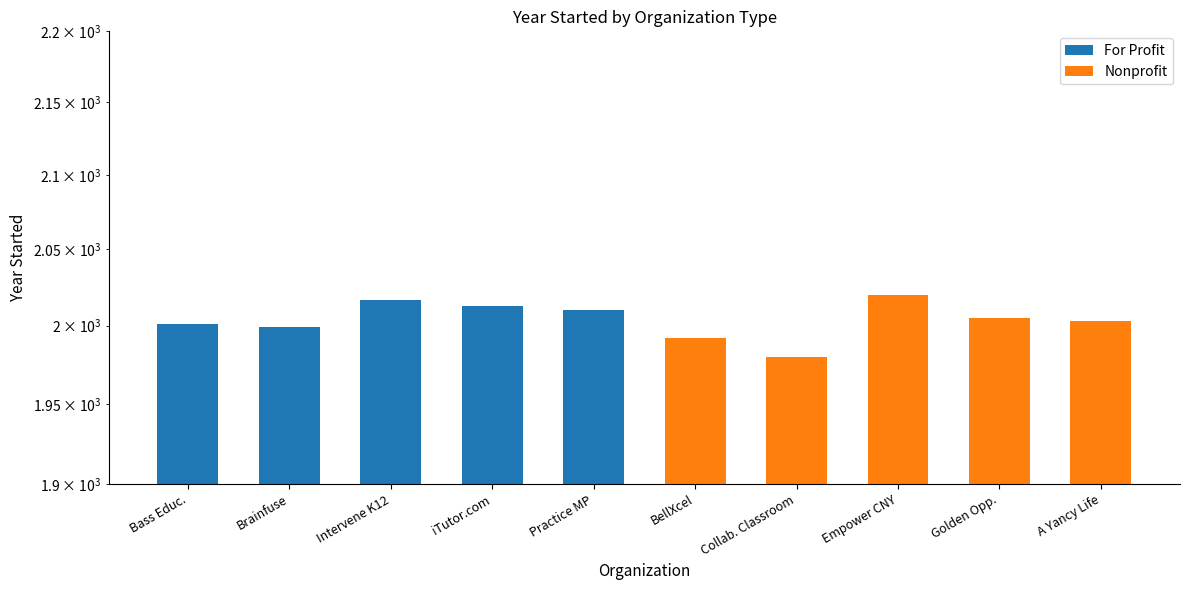

How many bars are there in each group?

2